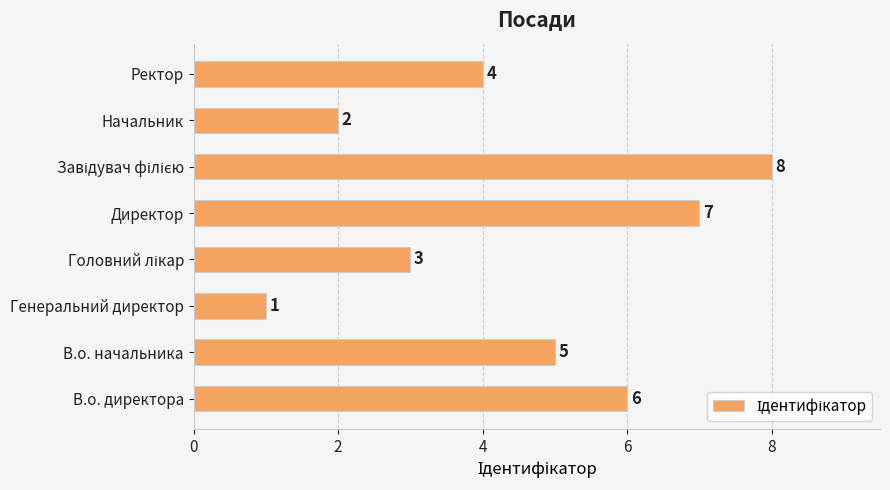

What is the difference between the second highest and minimum values?

6